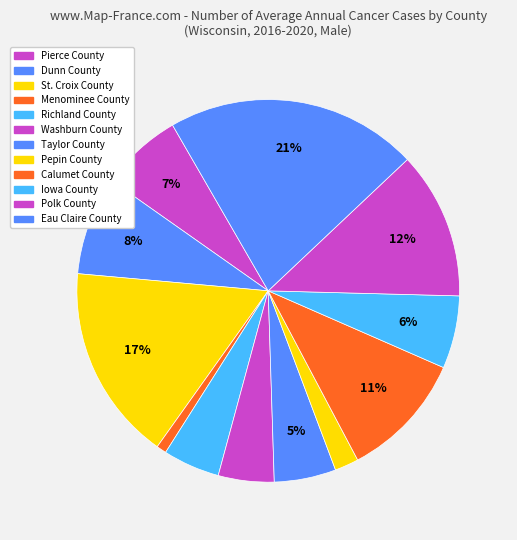

Is it true that Pepin County is 2% of the pie?

True